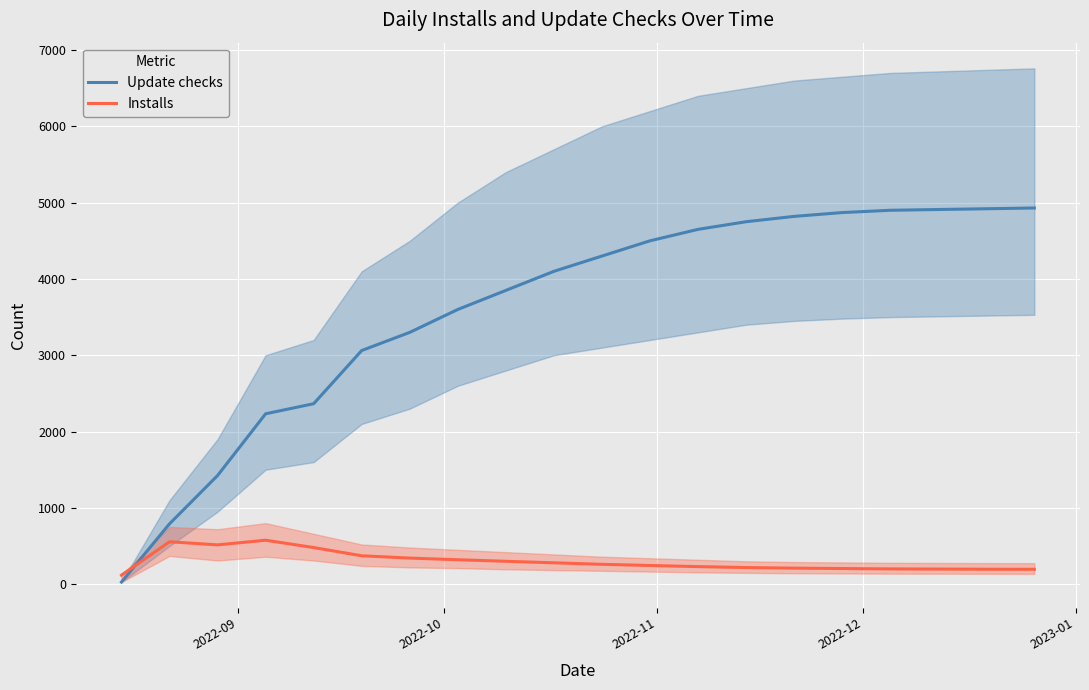

How many values in the Update checks series are below 4300?

10